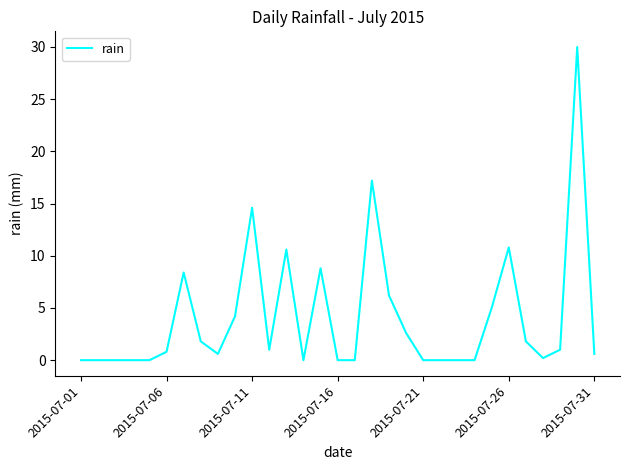

What is the greatest value displayed?

30.0